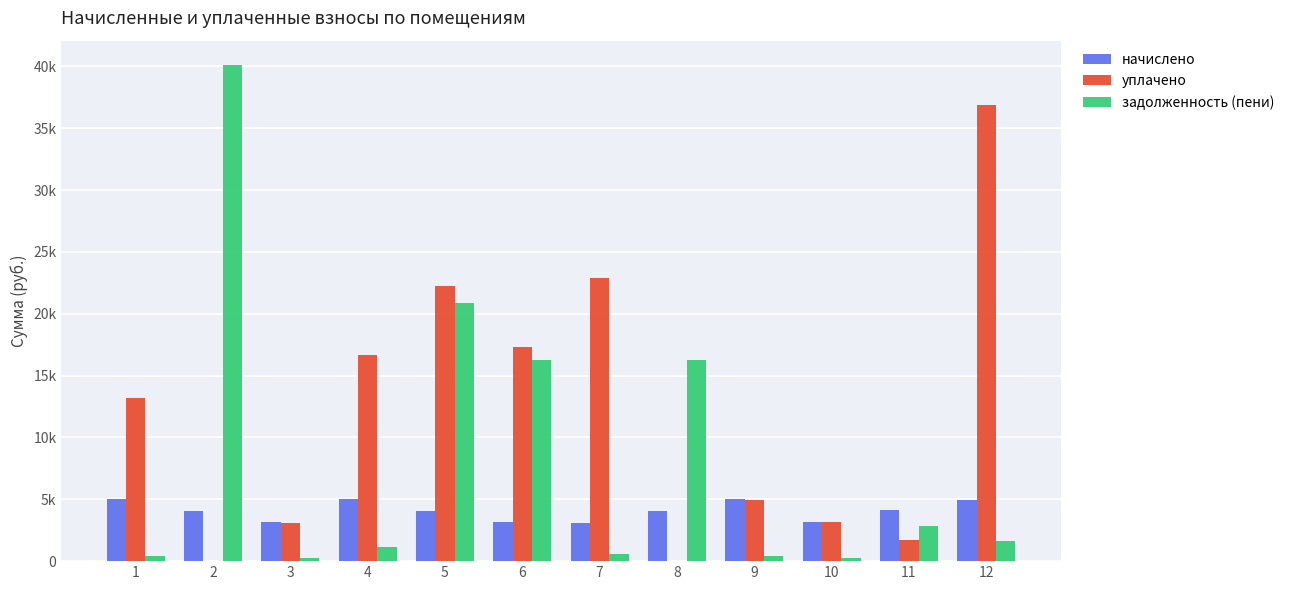

What is the average value of the уплачено series?

11846.3